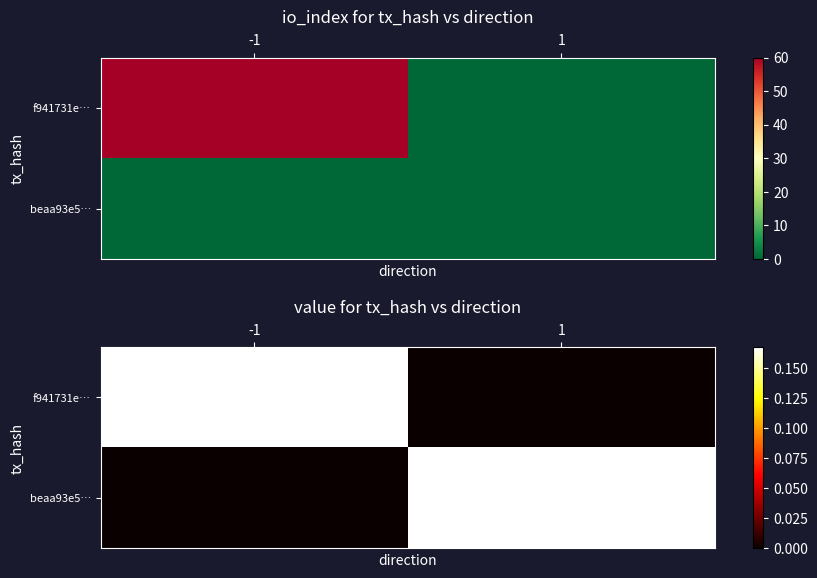

How many data points does each series have?

2